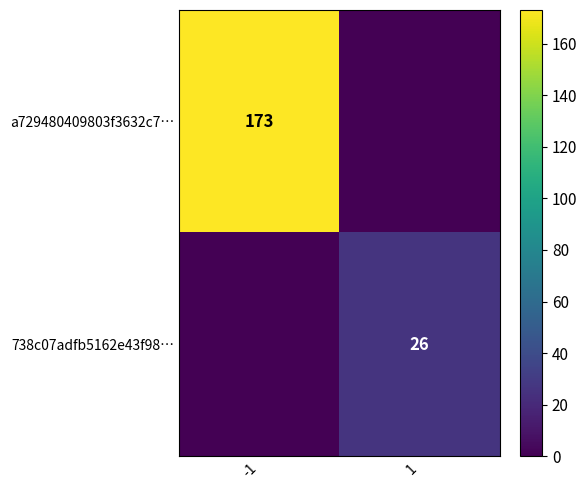

The 738c07adfb5162e43f98… series shows 26 at 1. True or false?

True